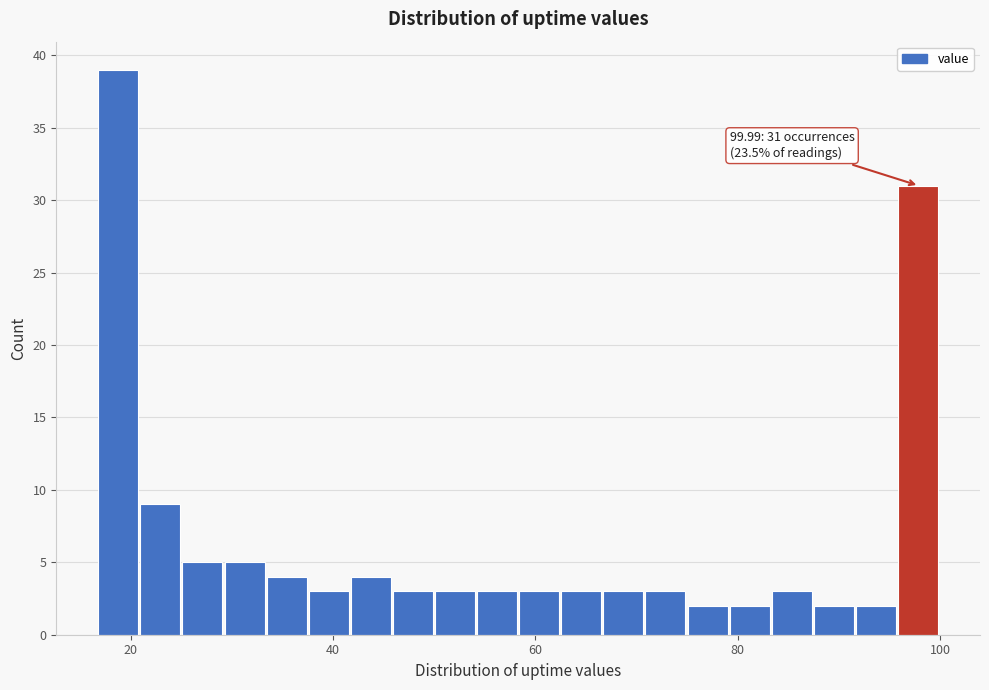

Read against the x-axis, roughly where is the centre of the tallest bar?

18